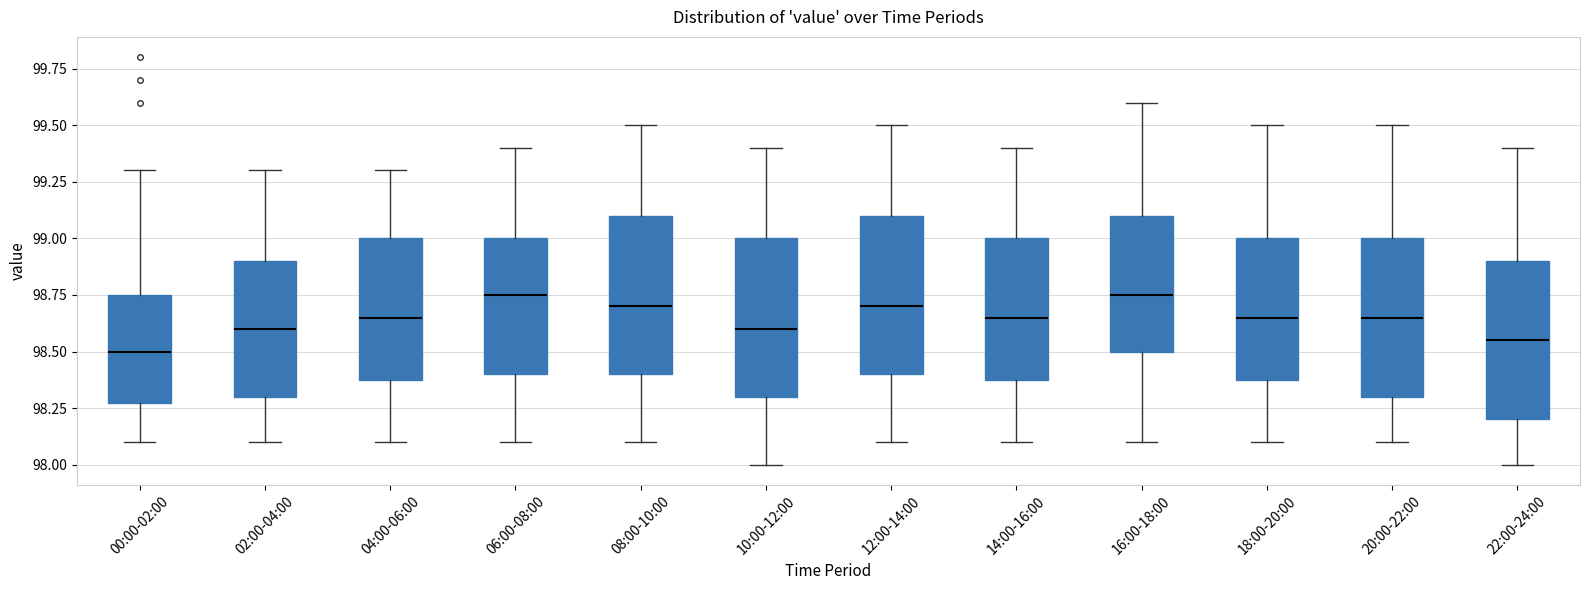

Reading left to right, transcribe this box plot: for each box, give where its median line is, the range the box spans, and where its two whiskers end, as read against the y-axis. The values are not printed on the chart, so give them approximately, as read against the axis.

00:00-02:00: median 98.50, box 98.30 to 98.75, whiskers 98.10 to 99.30
02:00-04:00: median 98.60, box 98.30 to 98.90, whiskers 98.10 to 99.30
04:00-06:00: median 98.65, box 98.40 to 99.00, whiskers 98.10 to 99.30
06:00-08:00: median 98.75, box 98.40 to 99.00, whiskers 98.10 to 99.40
08:00-10:00: median 98.70, box 98.40 to 99.10, whiskers 98.10 to 99.50
10:00-12:00: median 98.60, box 98.30 to 99.00, whiskers 98.00 to 99.40
12:00-14:00: median 98.70, box 98.40 to 99.10, whiskers 98.10 to 99.50
14:00-16:00: median 98.65, box 98.40 to 99.00, whiskers 98.10 to 99.40
16:00-18:00: median 98.75, box 98.50 to 99.10, whiskers 98.10 to 99.60
18:00-20:00: median 98.65, box 98.40 to 99.00, whiskers 98.10 to 99.50
20:00-22:00: median 98.65, box 98.30 to 99.00, whiskers 98.10 to 99.50
22:00-24:00: median 98.55, box 98.20 to 98.90, whiskers 98.00 to 99.40